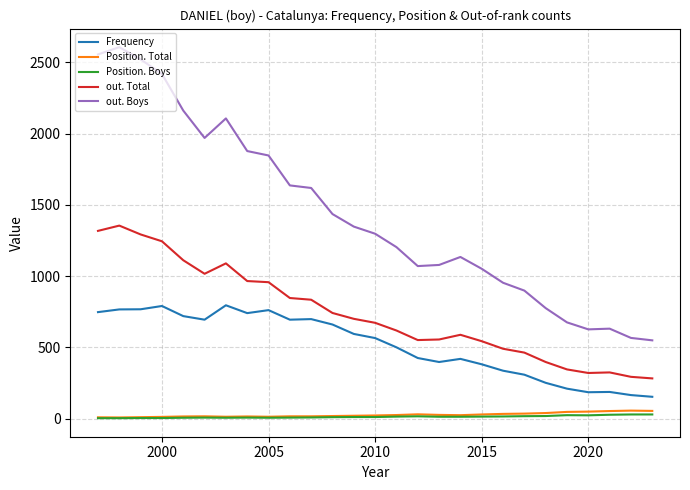

Rank the series by their maximum value, from highest to lowest.

out. Boys, out. Total, Frequency, Position. Total, Position. Boys